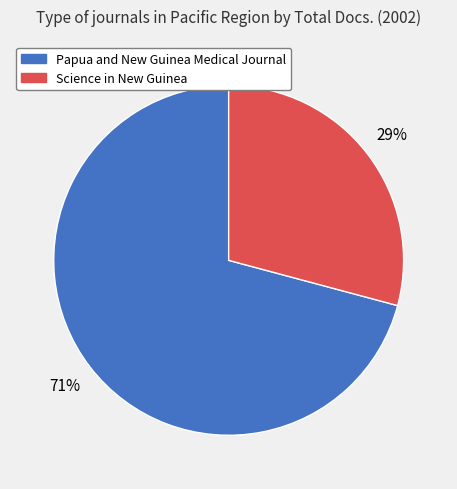

Between Science in New Guinea and Papua and New Guinea Medical Journal, which is larger?

Papua and New Guinea Medical Journal